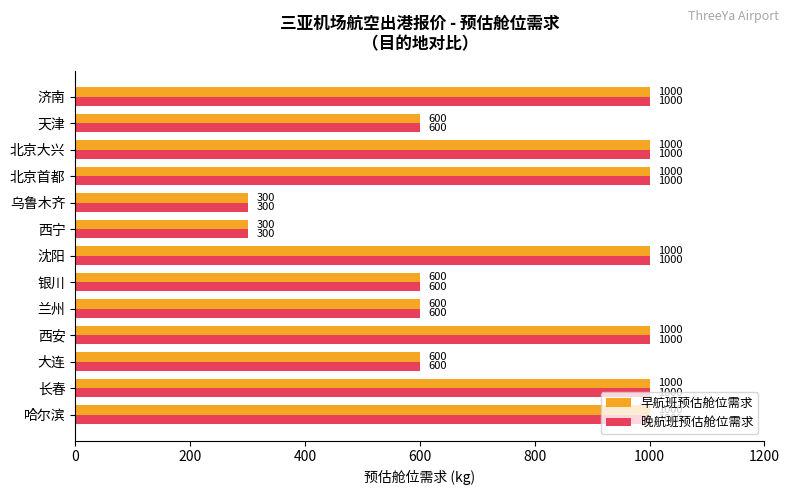

At how many categories does at least one series exceed 502?

11